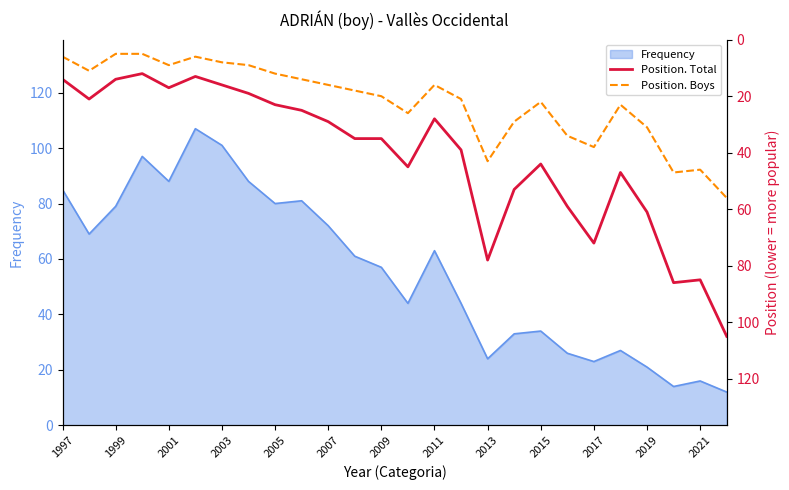

Which series has the largest total across all categories?

Position. Total